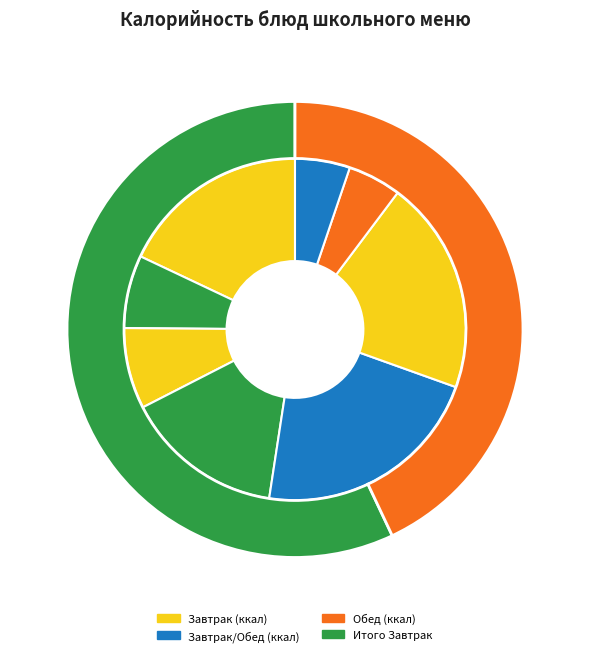

To the nearest percent, what is the average slice percentage?

12%